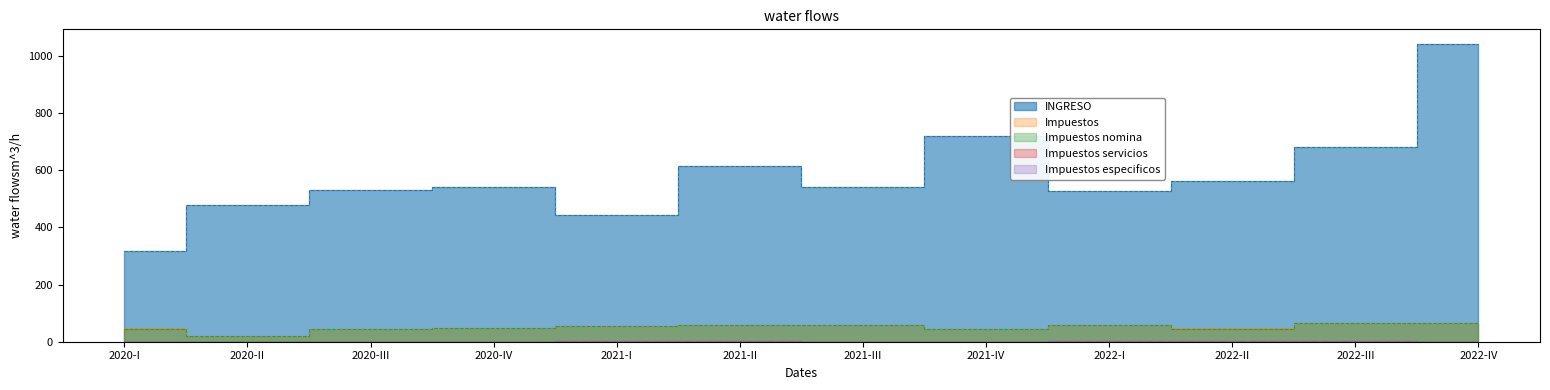

At 2021-III, list the series in order from smallest to largest.

Impuestos servicios, Impuestos especificos, Impuestos nomina, Impuestos, INGRESO